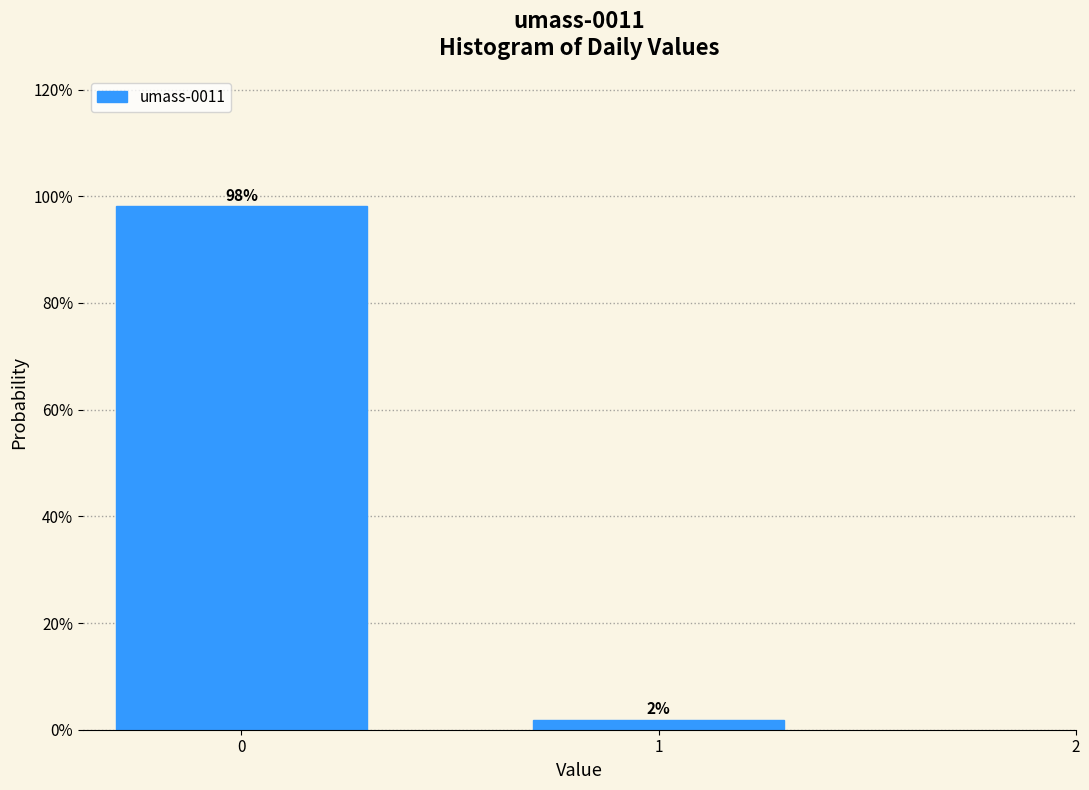

The value at 0 is 98.1. True or false?

True